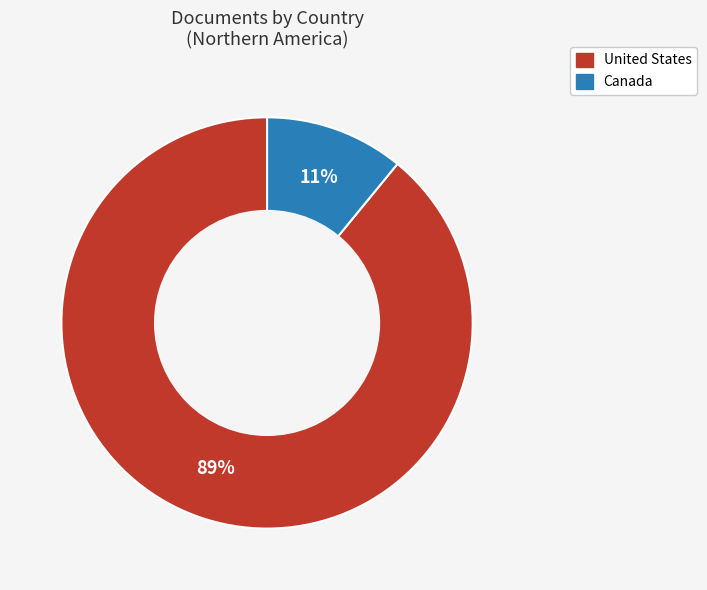

Combined, do United States and Canada account for over 50%?

Yes